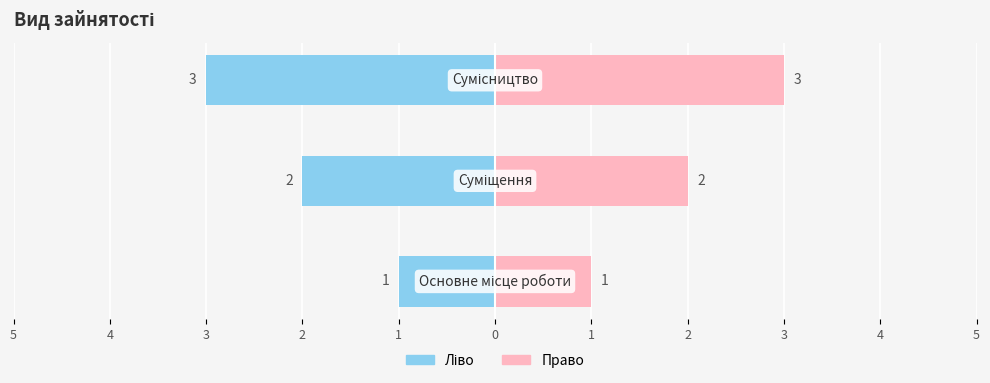

What is the difference between the second highest and minimum values?

1